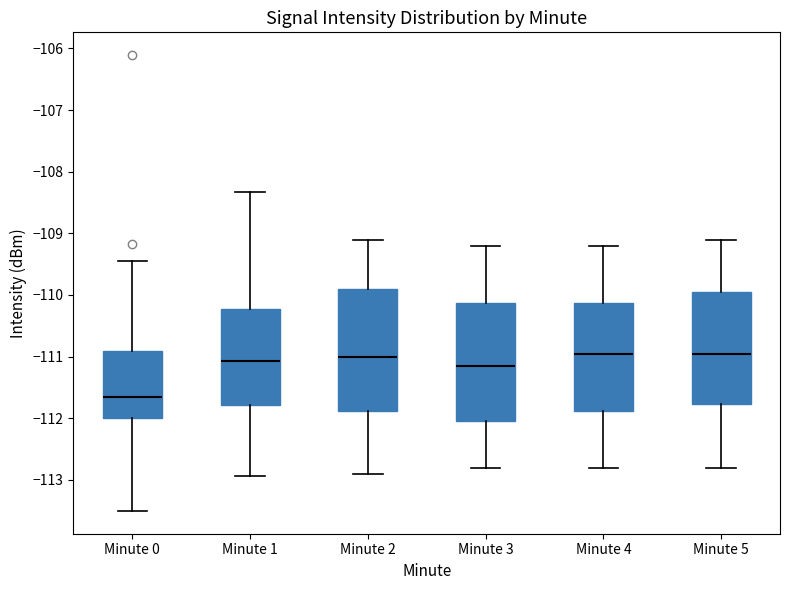

Where does the upper whisker of the box for Minute 1 end on the y-axis? The values are not printed on the chart, so give them approximately, as read against the axis.

-108.3